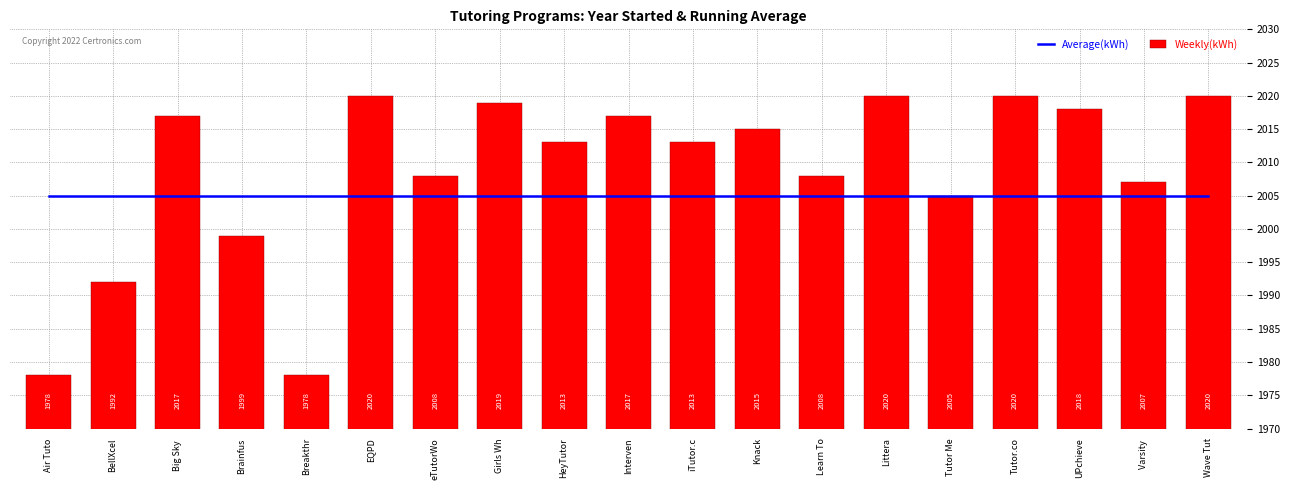

Between Girls Wh and HeyTutor, which series saw the biggest shift?

Weekly(kWh)